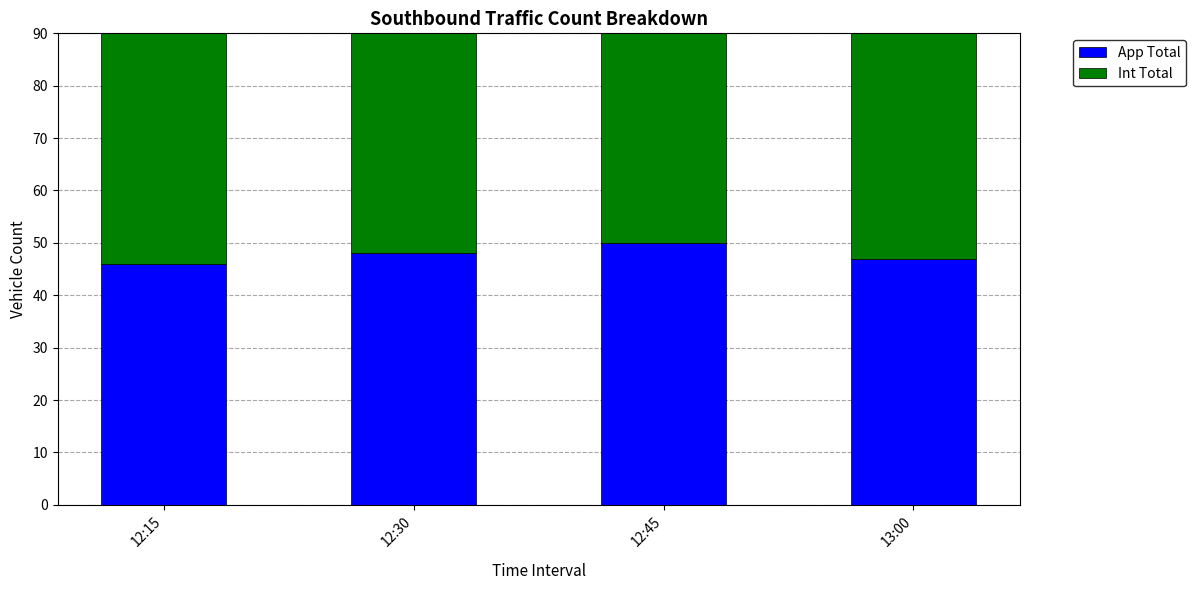

What is the minimum value for Int Total?

46